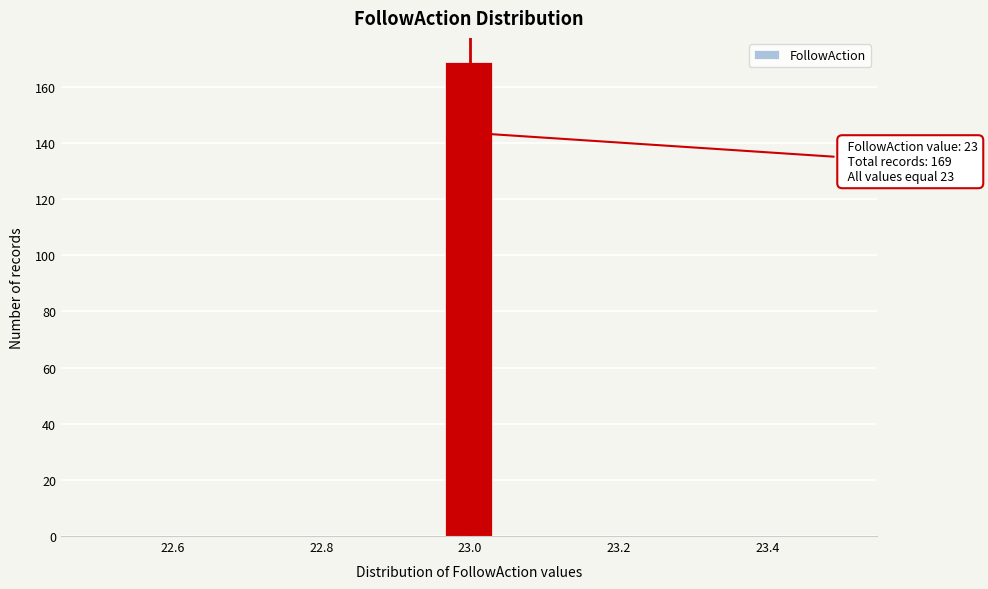

Read against the x-axis, roughly where is the centre of the tallest bar?

23.00